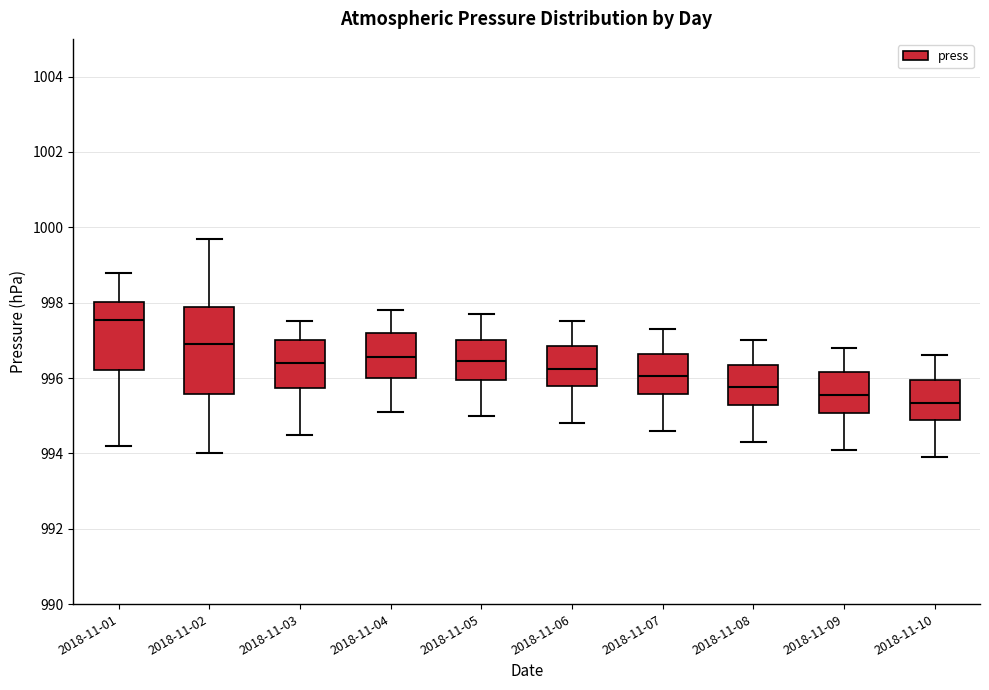

Where does the lower whisker of the box for 2018-11-05 end on the y-axis? The values are not printed on the chart, so give them approximately, as read against the axis.

995.0